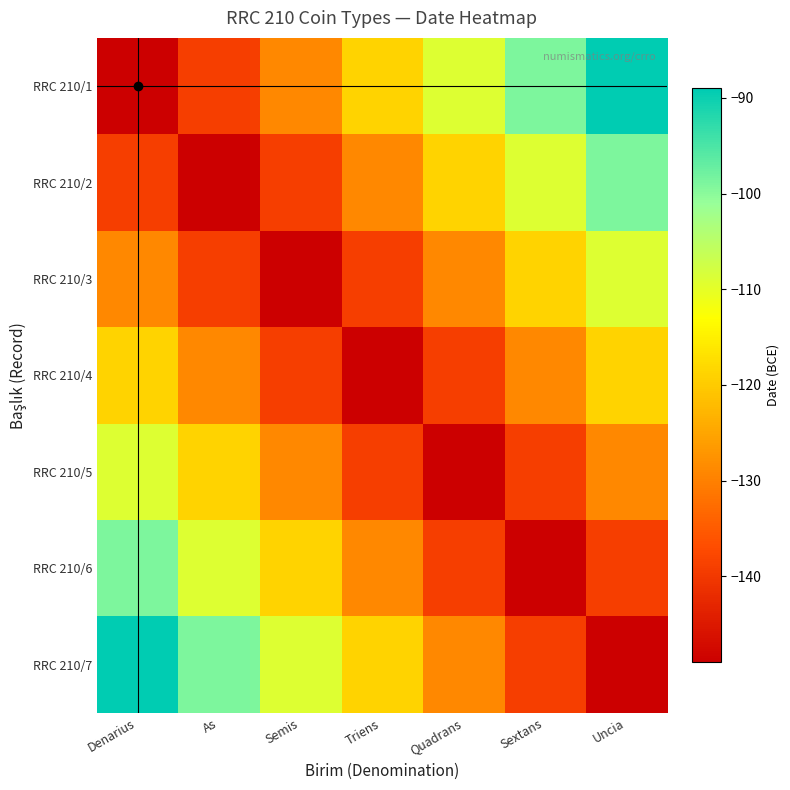

Between Denarius and Semis, which is larger?

Semis